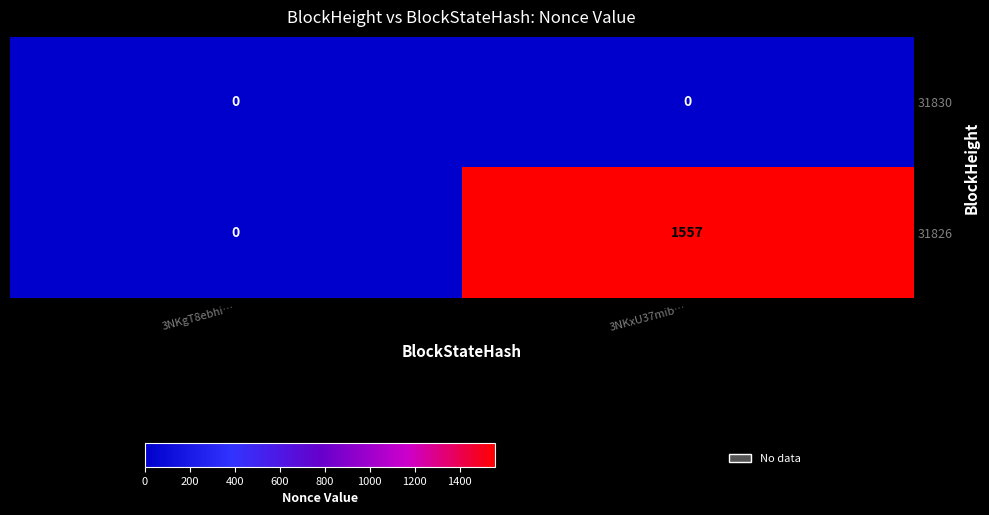

At how many categories does at least one series exceed 110?

1